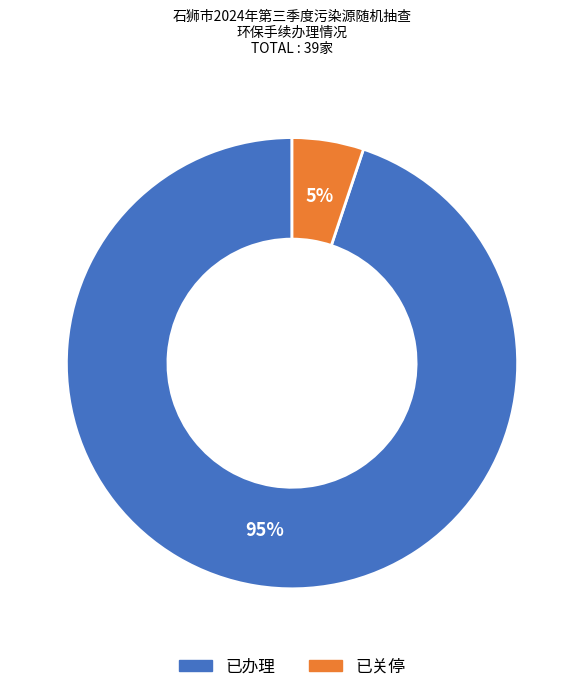

To the nearest percent, what percentage of the pie is 已办理?

95%